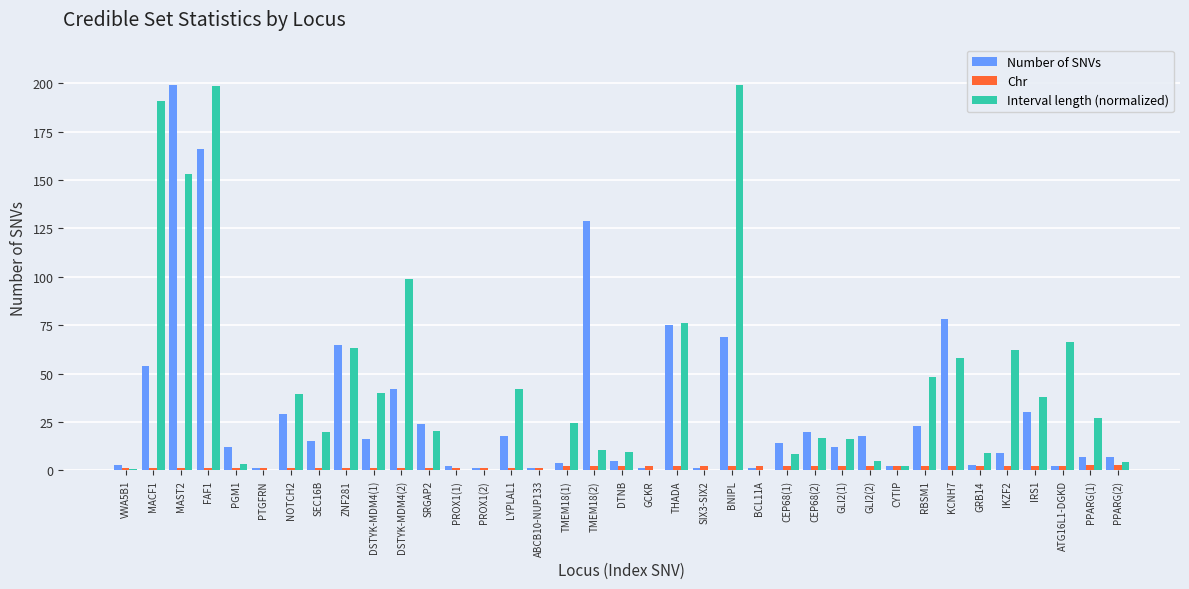

Between SRGAP2 and GRB14, which series saw the biggest shift?

Number of SNVs